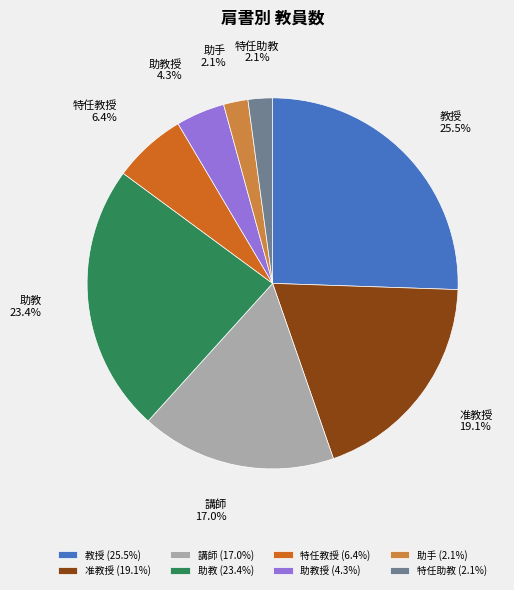

Which has a higher value, 講師 or 教授?

教授